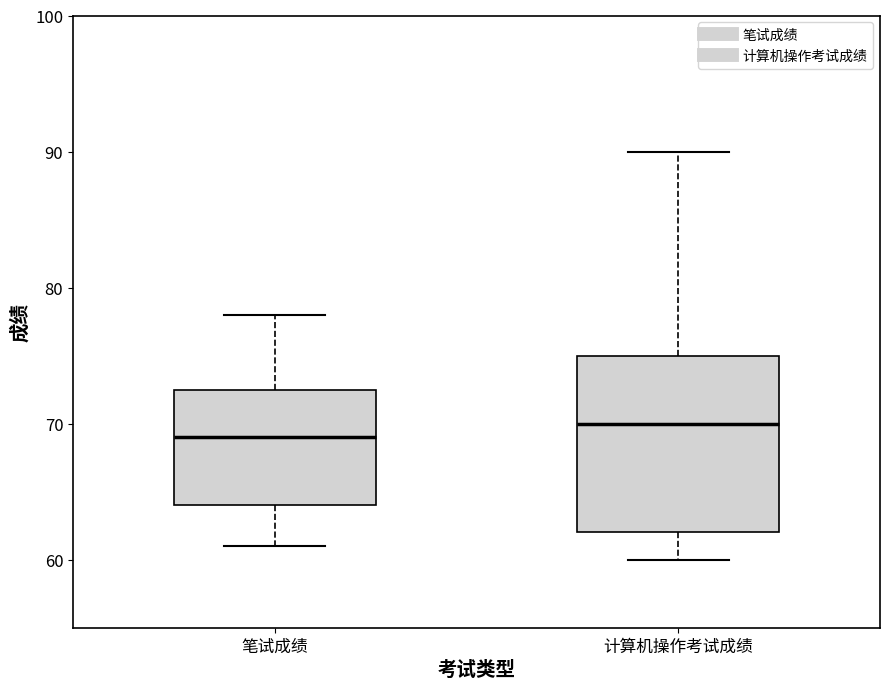

Which box is the tallest, from its lower edge to its upper edge?

计算机操作考试成绩